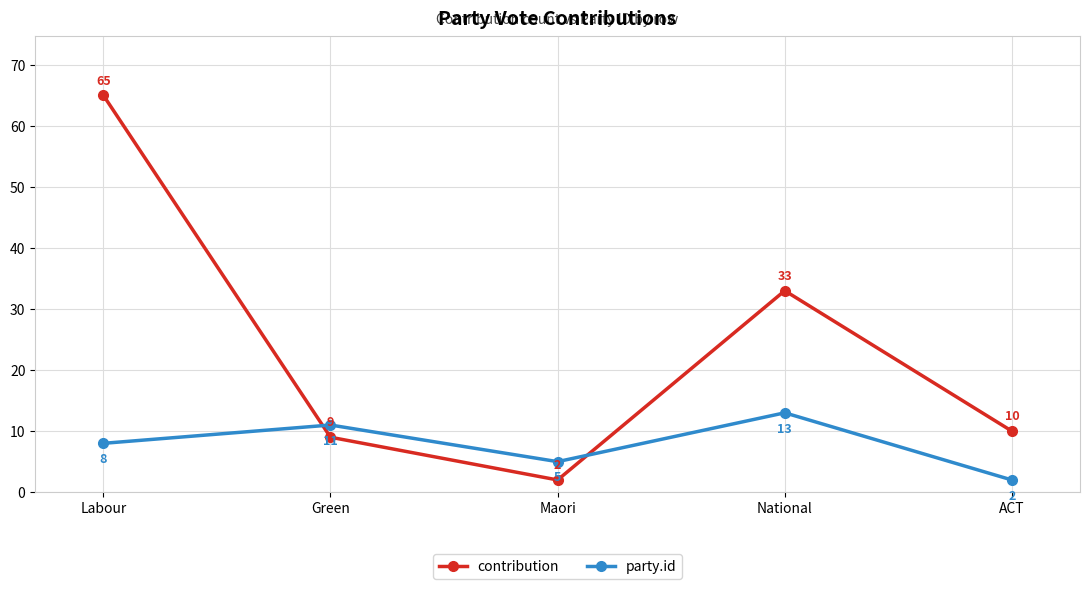

Where is contribution nearest to the value 33?

National